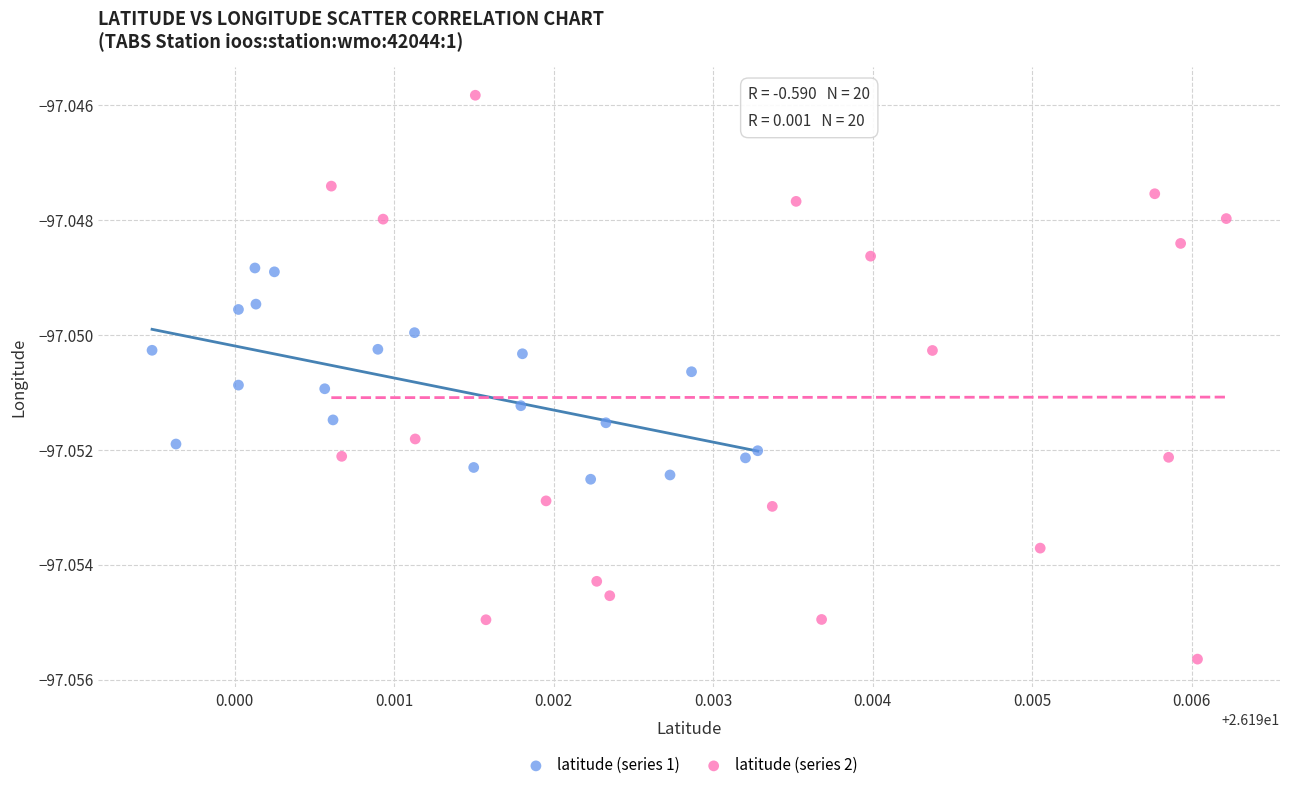

What are all the series names shown in the legend?

latitude (series 1), latitude (series 2)